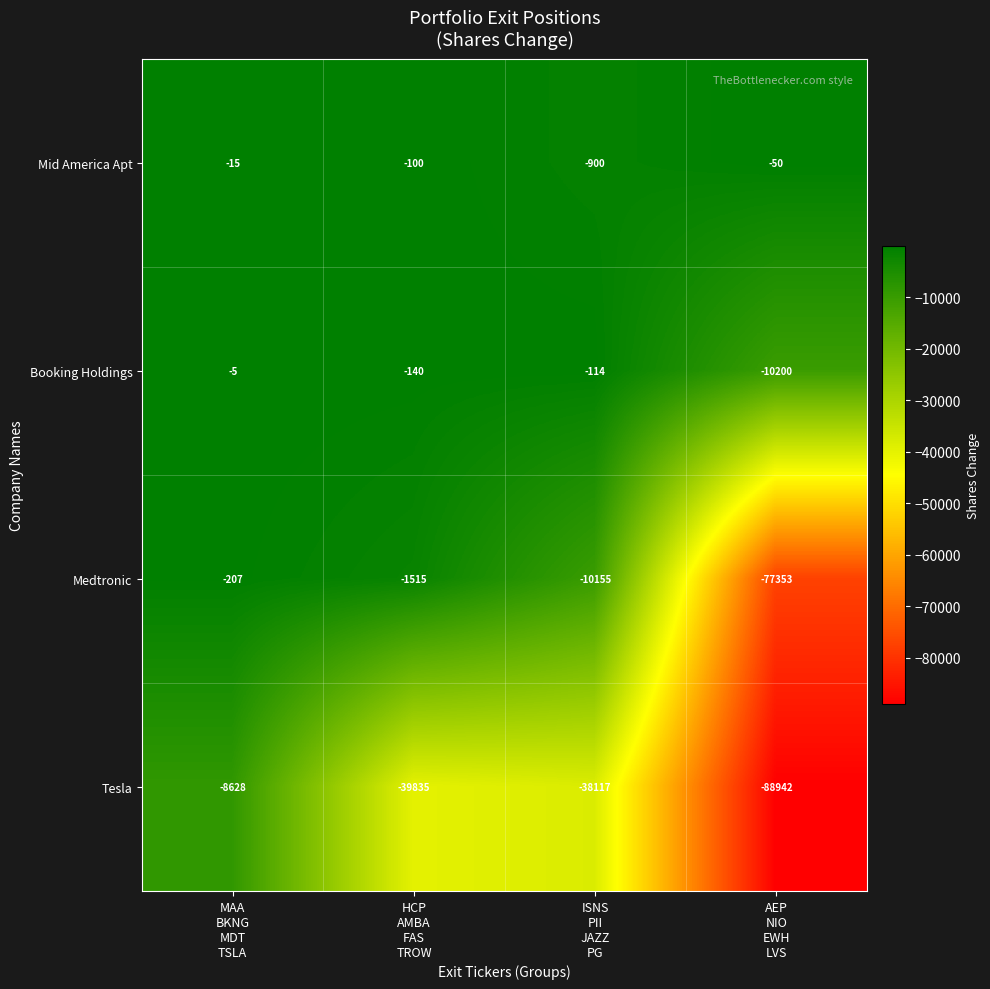

What is the greatest value displayed?

-5